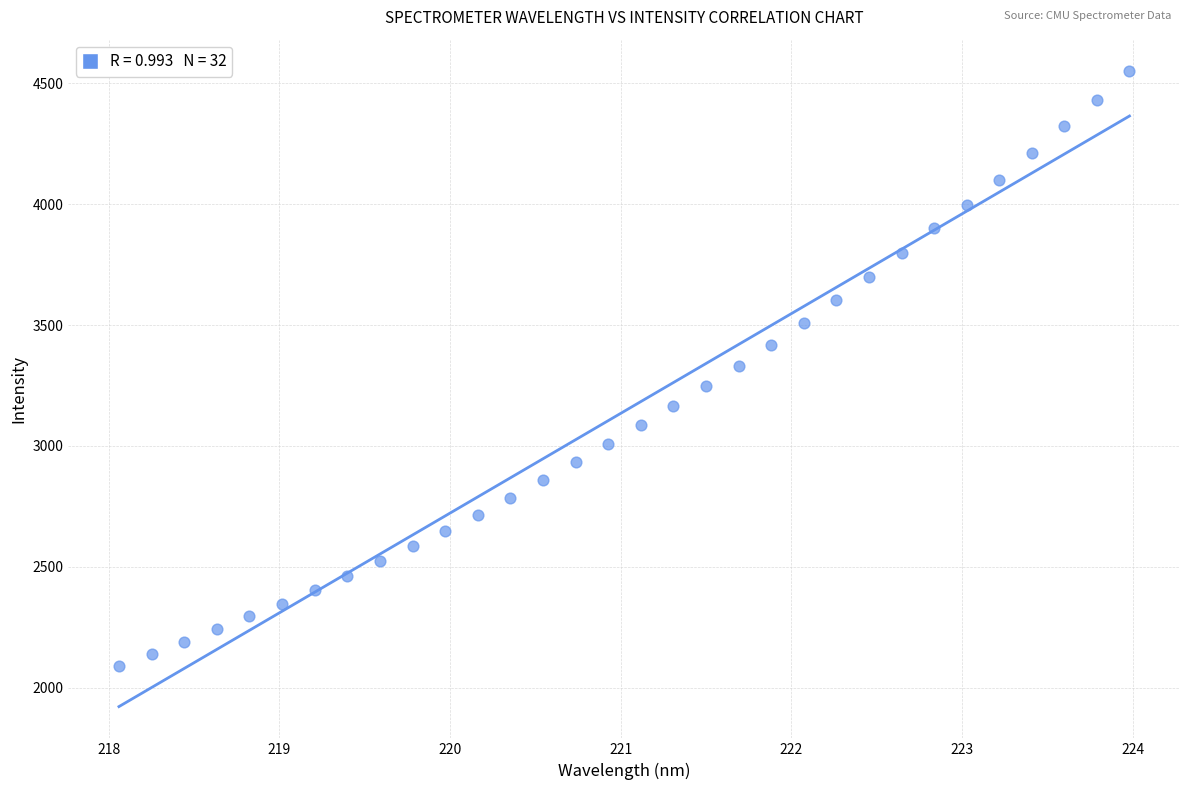

What is the range of Y values (max minus min)?

2458.5